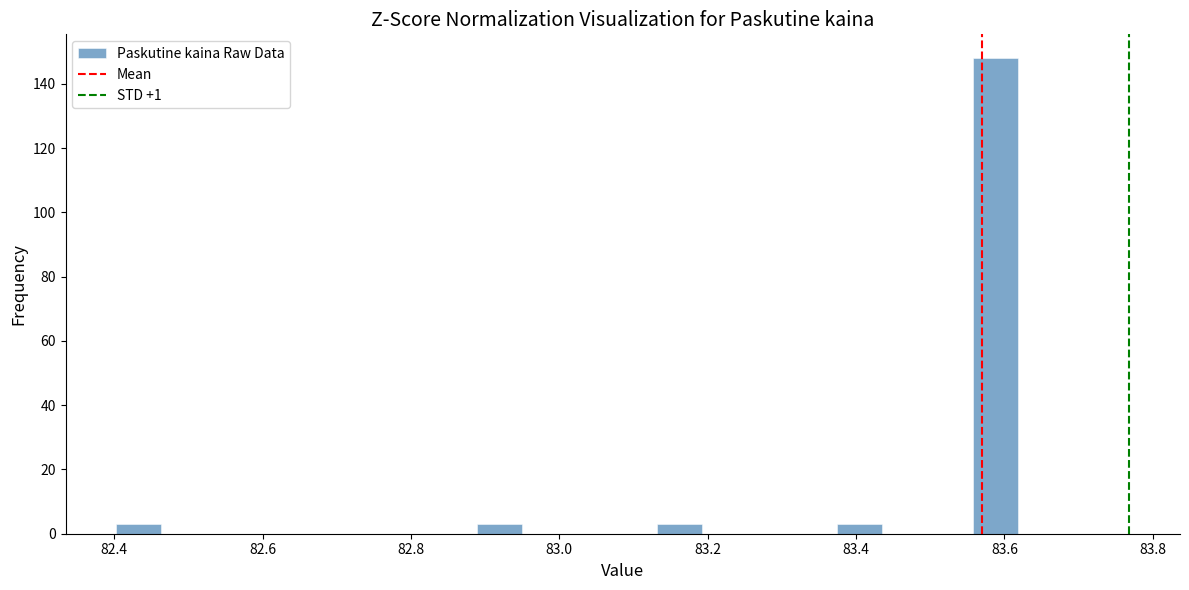

Around what value on the x-axis is the tallest bar? Give the approximate position of its centre, as read against the axis.

83.58